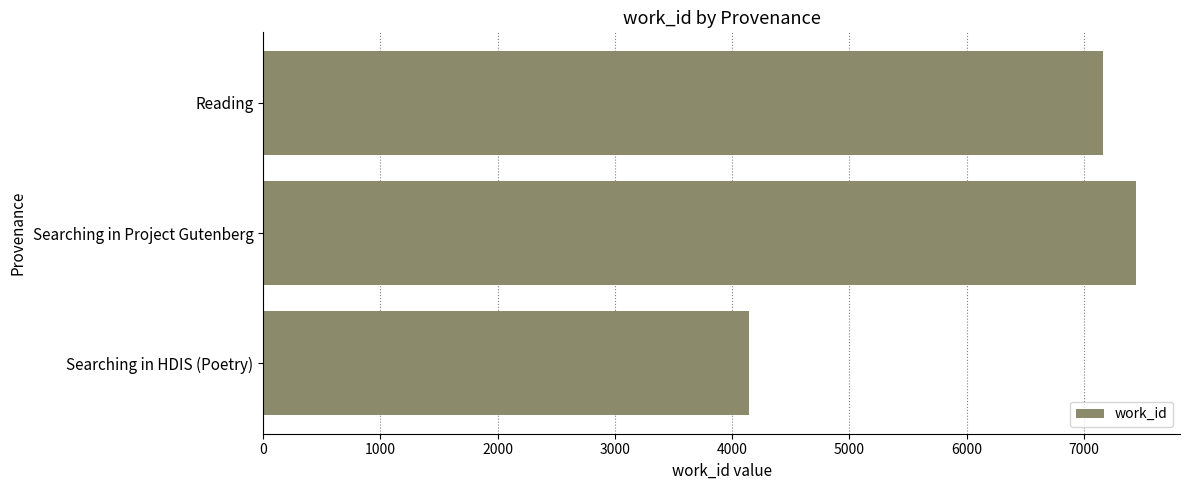

Does the chart contain any negative values?

No